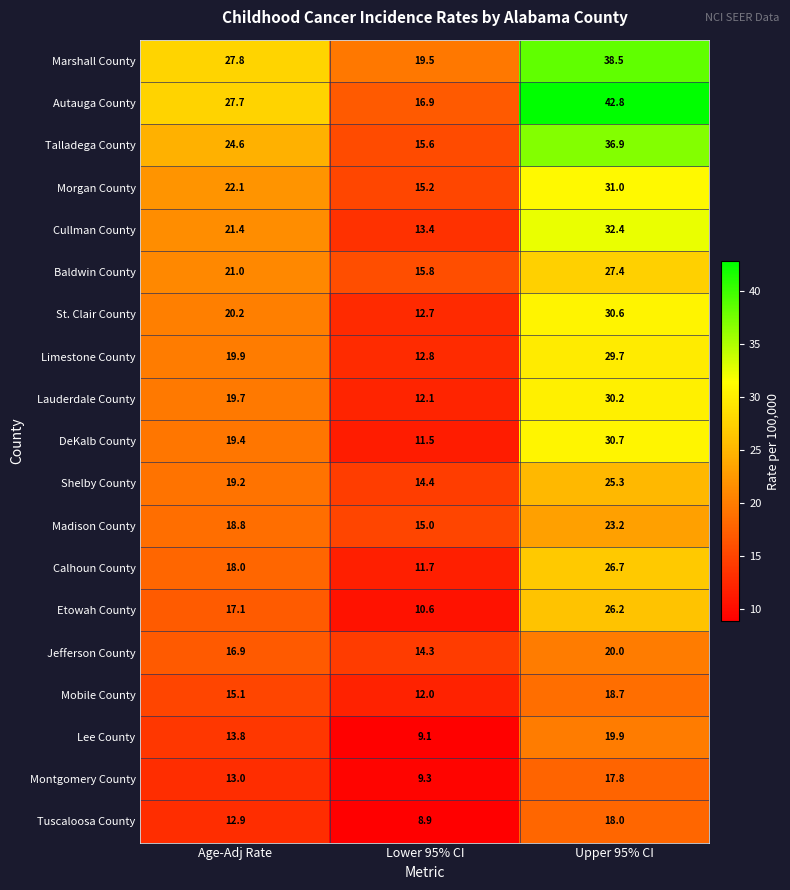

At which category is the sum across all series the highest?

Upper 95% CI